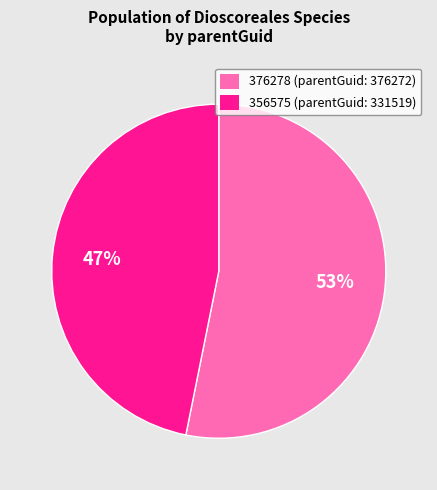

The 356575 slice represents 40% of the pie. True or false?

False